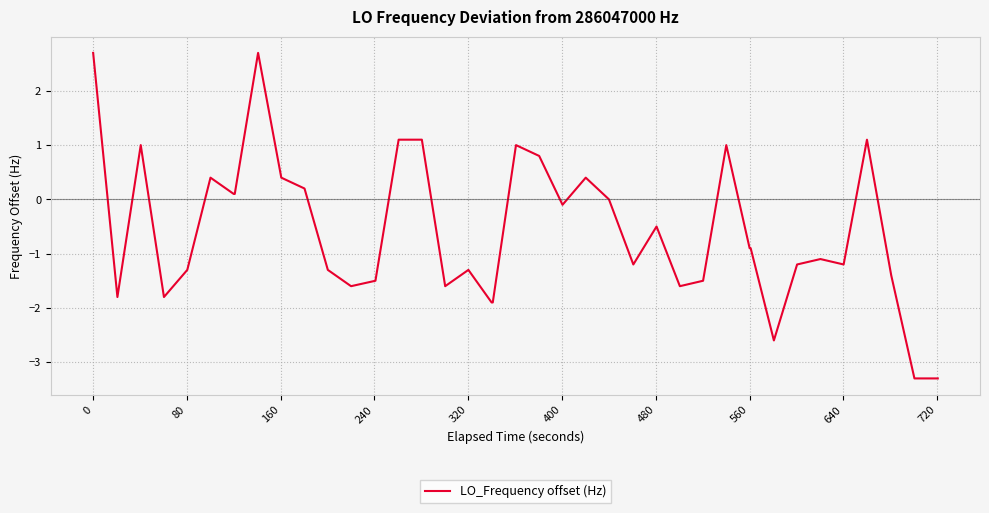

What is the minimum value shown in the chart?

-3.3